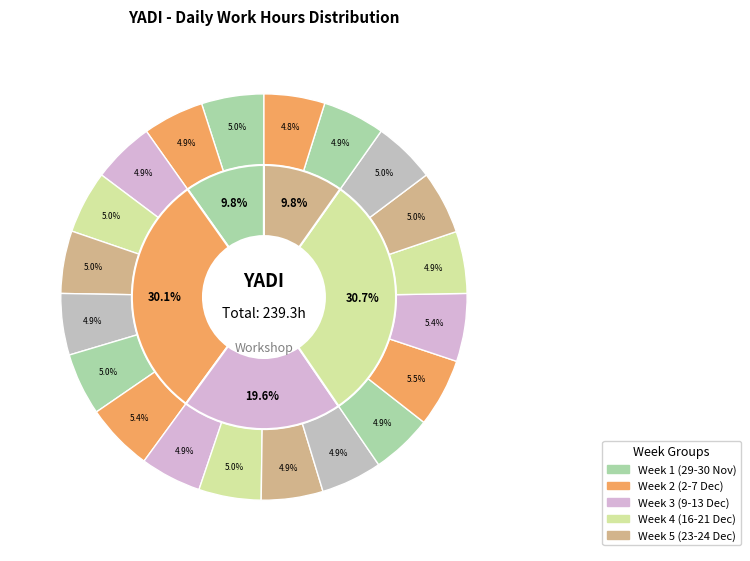

How many segments does this pie chart have?

20